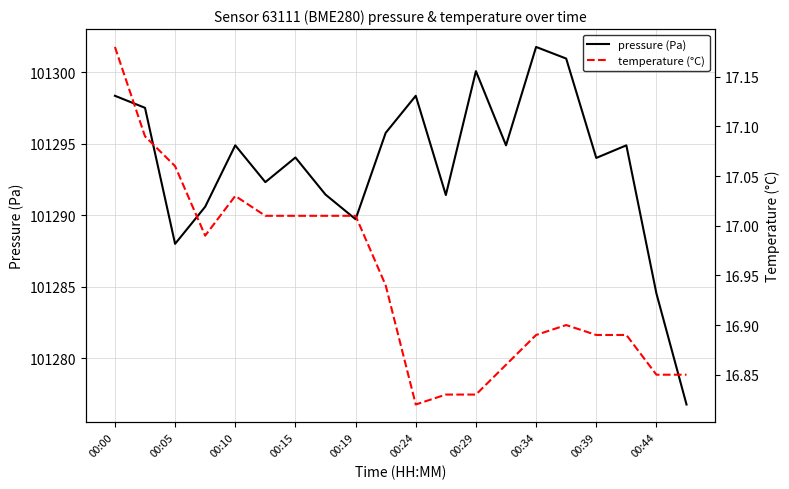

What value does the pressure (Pa) series have at 17?

101294.9